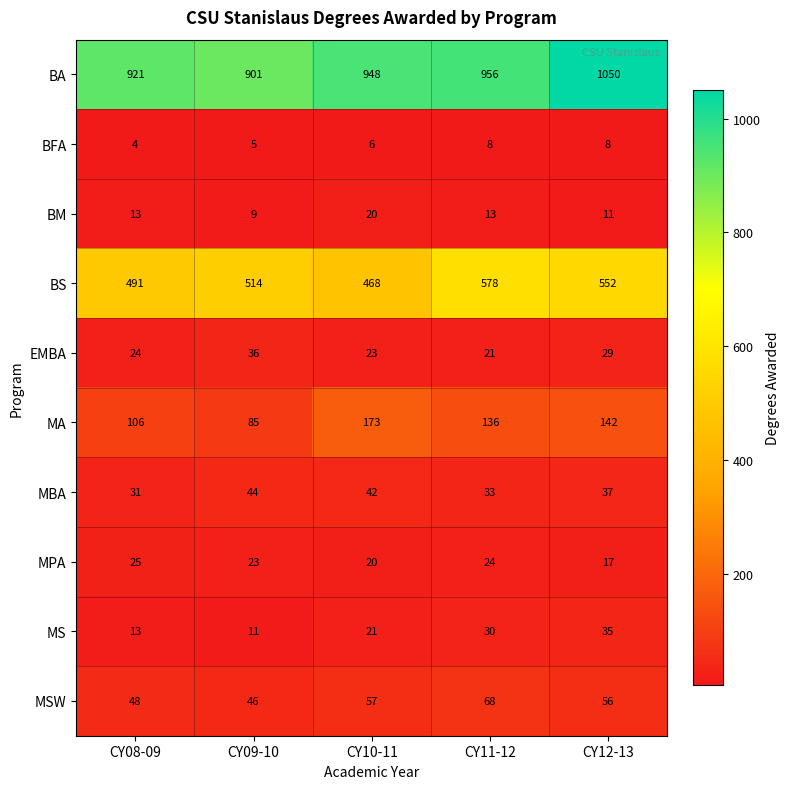

True or false: MS has a value of 18 at CY11-12.

False